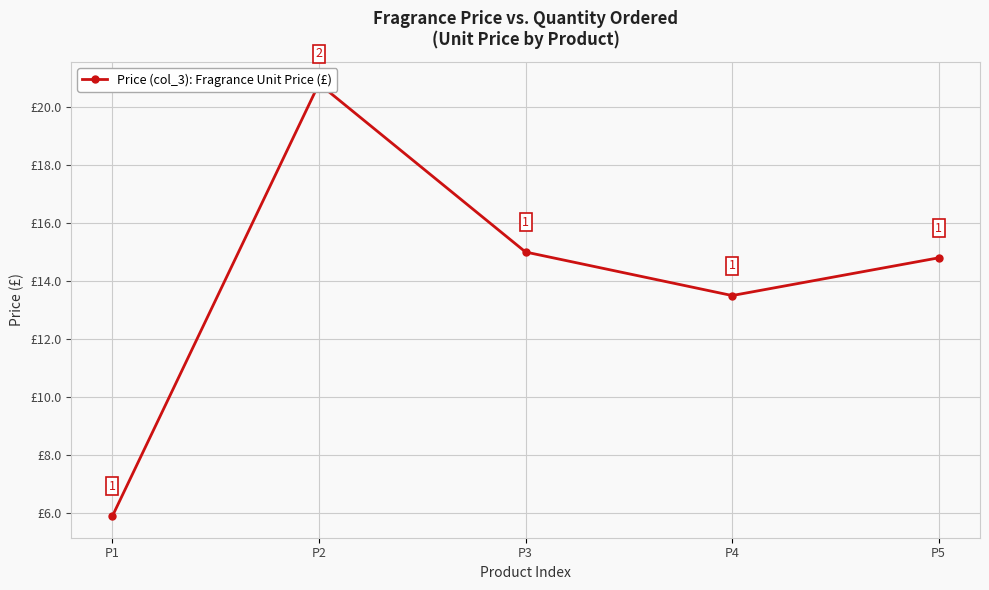

List the labels in order of value, largest first.

P2, P3, P5, P4, P1